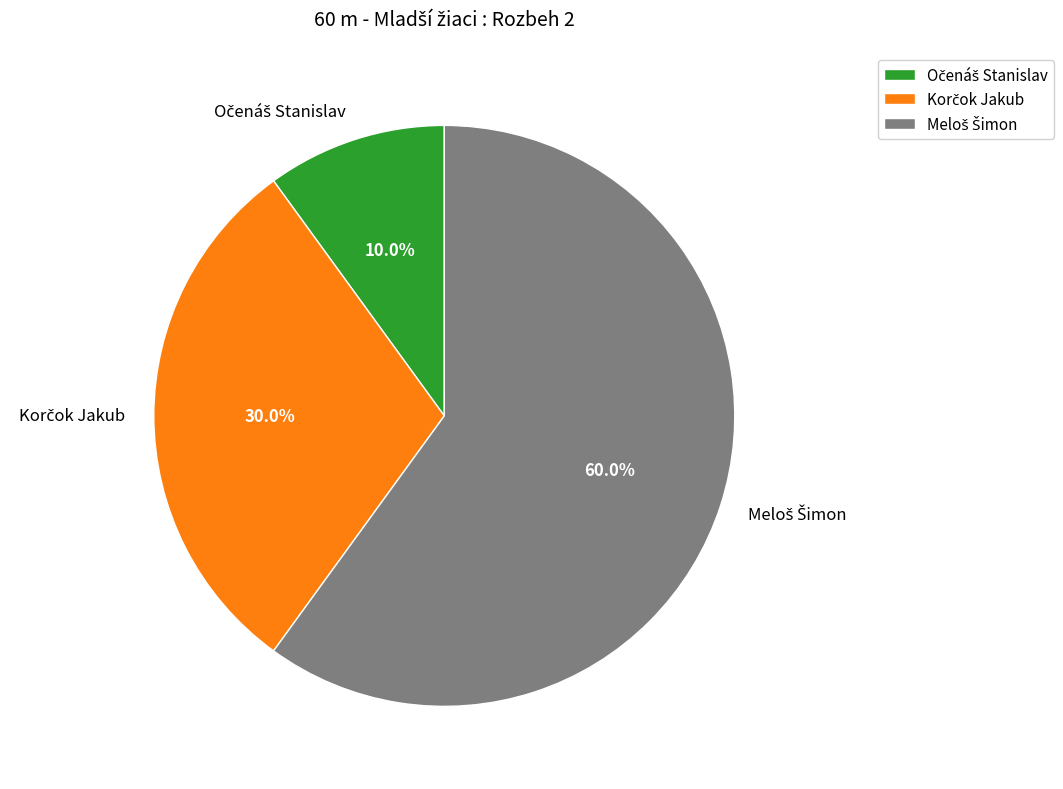

Is there a majority slice in this chart?

Yes